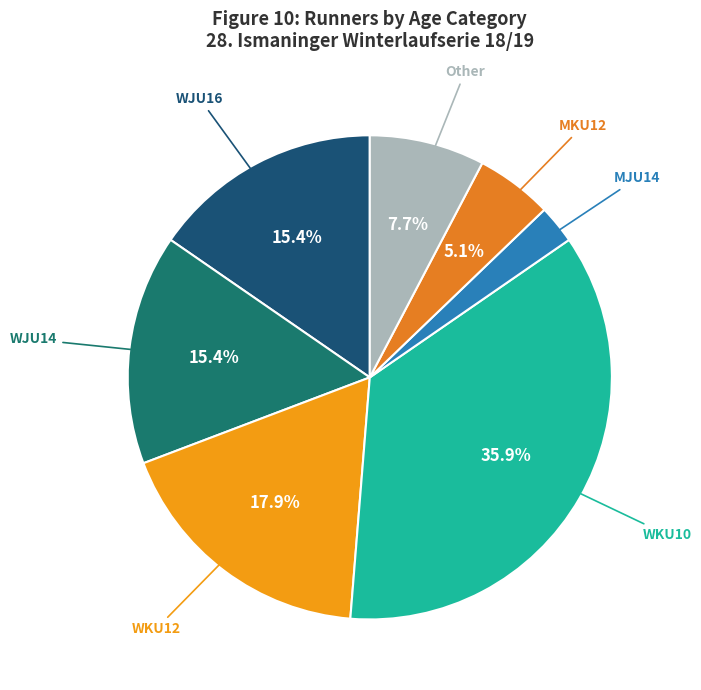

What is the largest slice in the pie chart?

WKU10